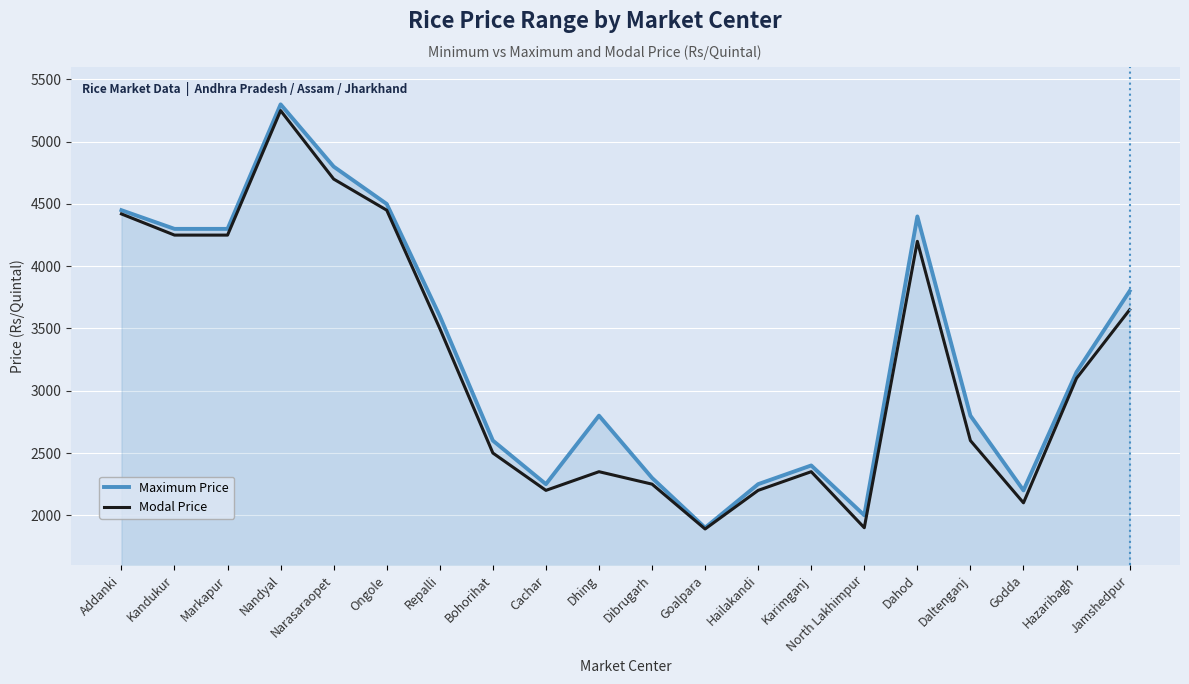

Which series has the largest total across all categories?

Maximum Price